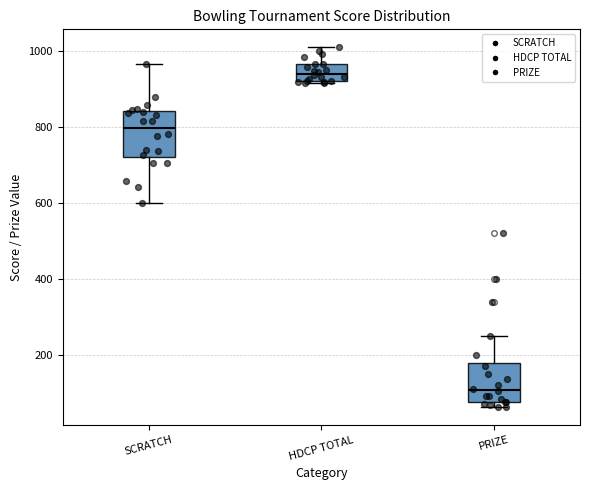

Which box's median line is the highest?

HDCP TOTAL